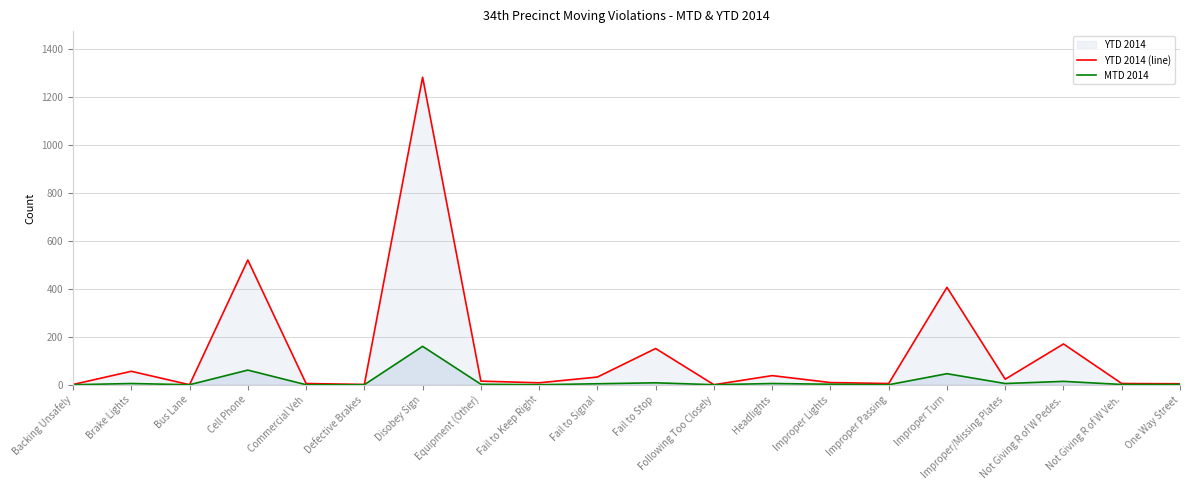

What is the total value across all series at Fail to Stop?

159